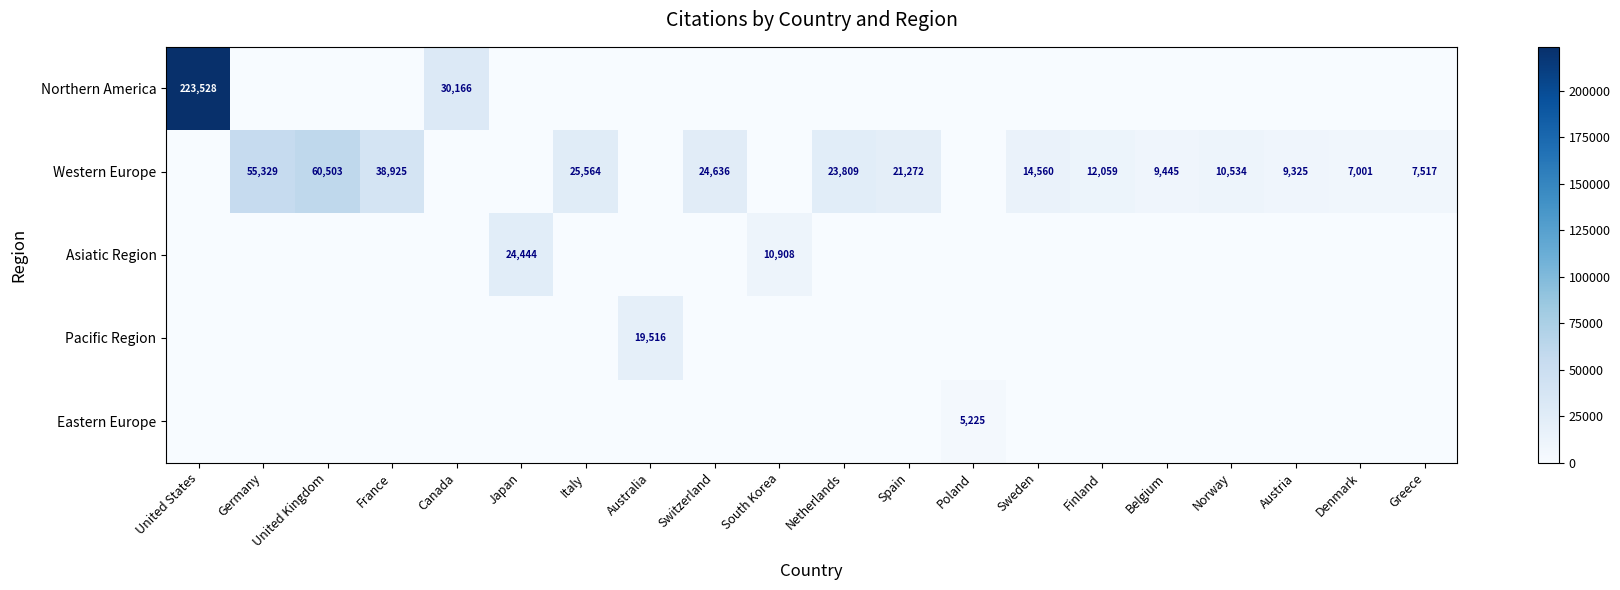

Is it true that Northern America equals 30166 at Canada?

True